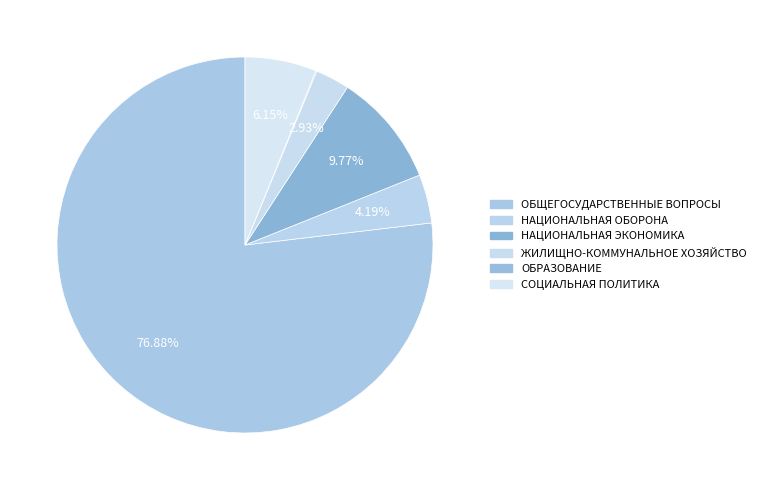

Which category has the biggest portion of the pie?

ОБЩЕГОСУДАРСТВЕННЫЕ ВОПРОСЫ